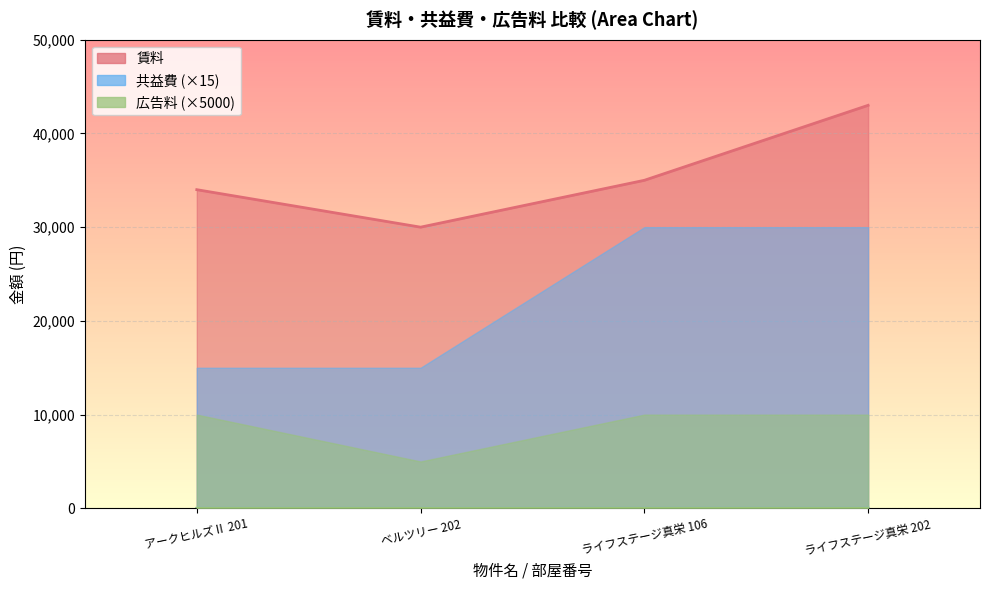

How many values in the 広告料 series are below 2?

1